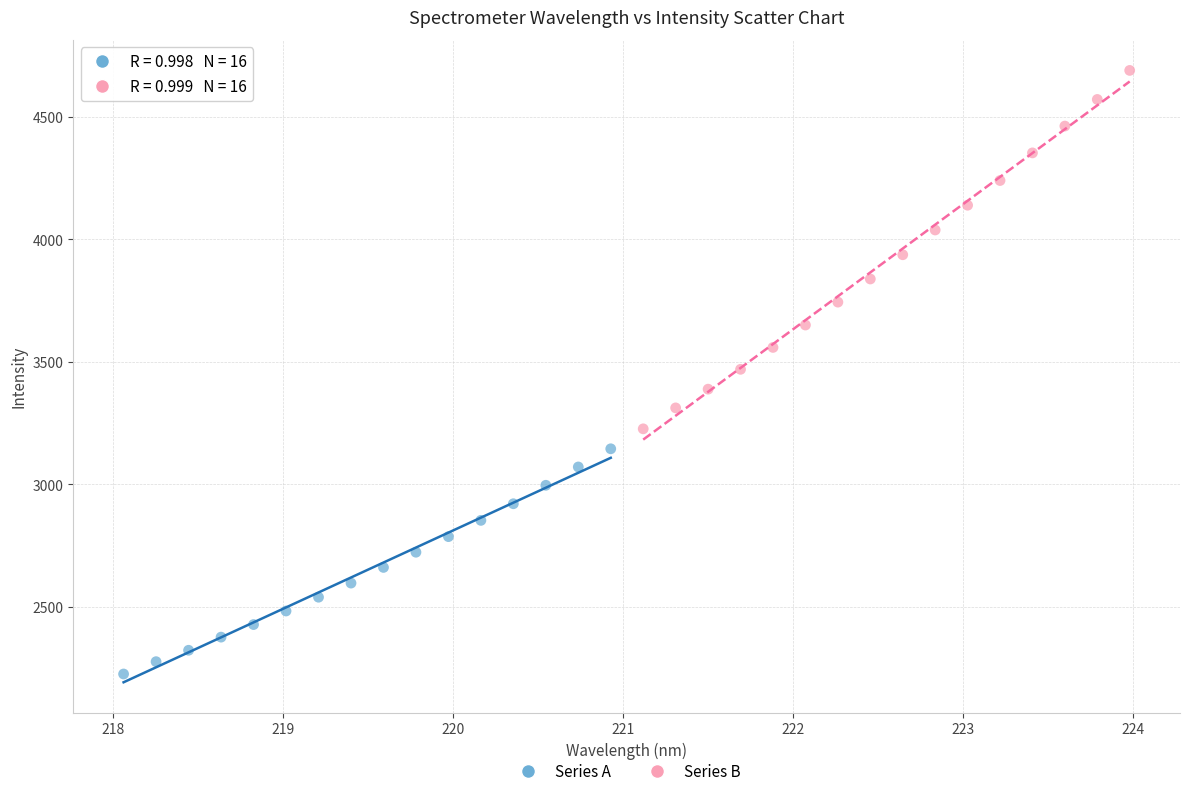

Which series contains the lowest Y value?

Series A